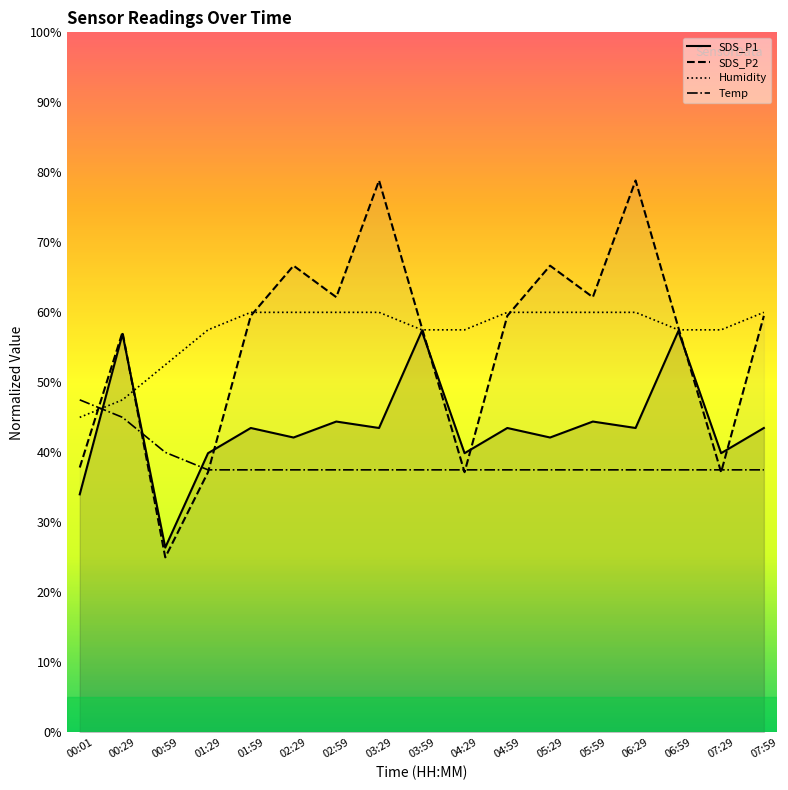

Between 05:59 and 00:29, which is larger?

00:29